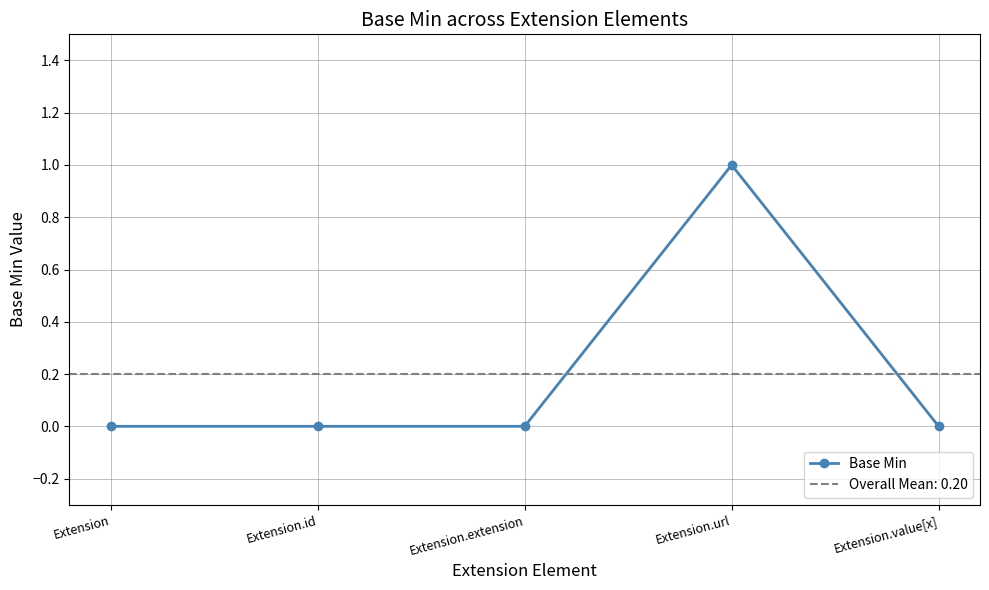

True or false: the data shows -1 at Extension.

False